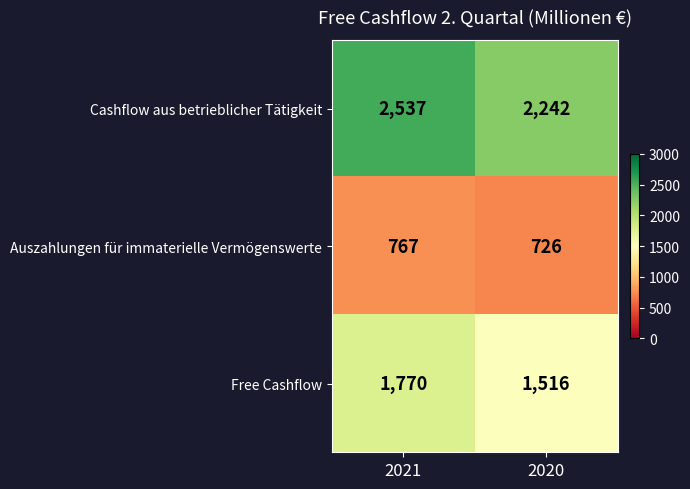

The Free Cashflow series shows 2404 at 2021. True or false?

False